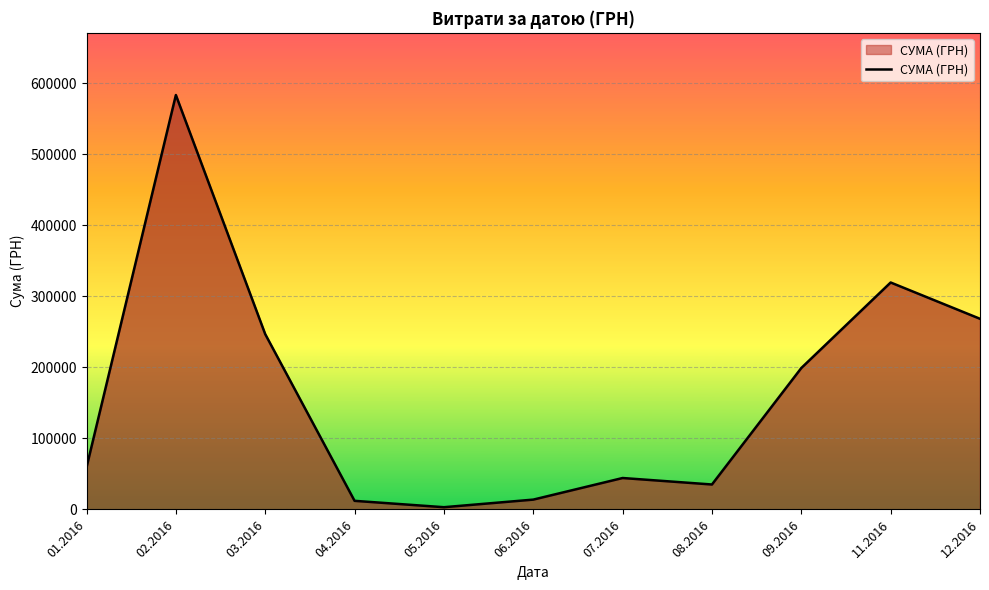

Count the number of data series in this chart.

1